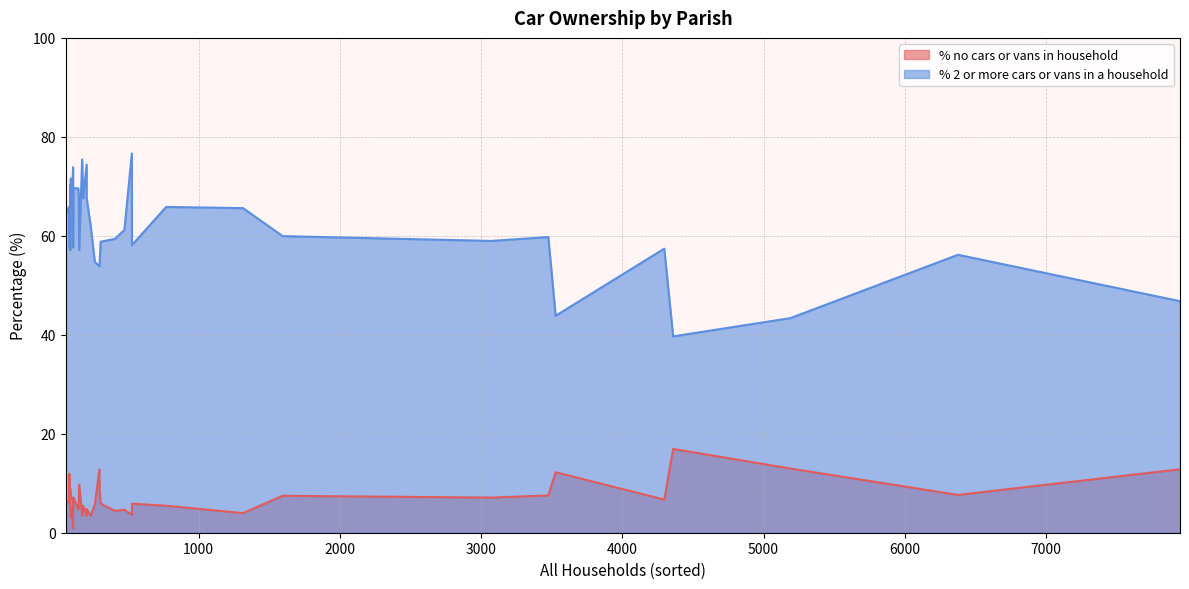

Which series changed the most between Alderholt and Shapwick?

% no cars or vans in household